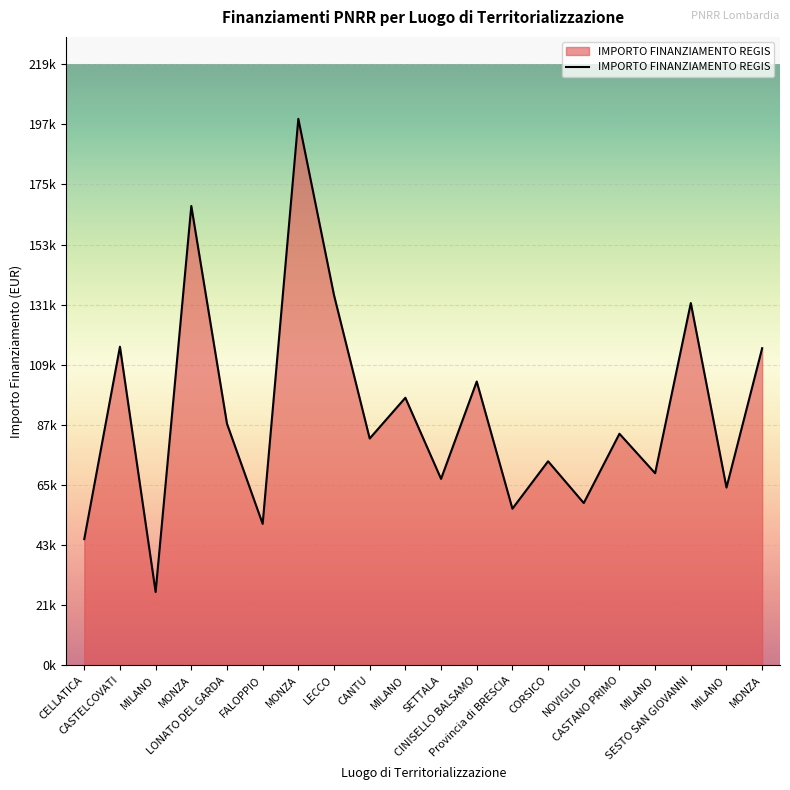

What is the difference between the second highest and second lowest values?

121680.3